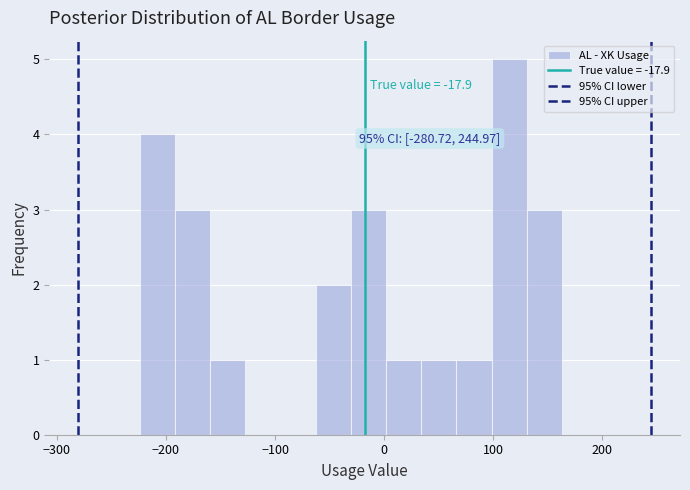

Read against the x-axis, roughly where is the centre of the tallest bar?

110